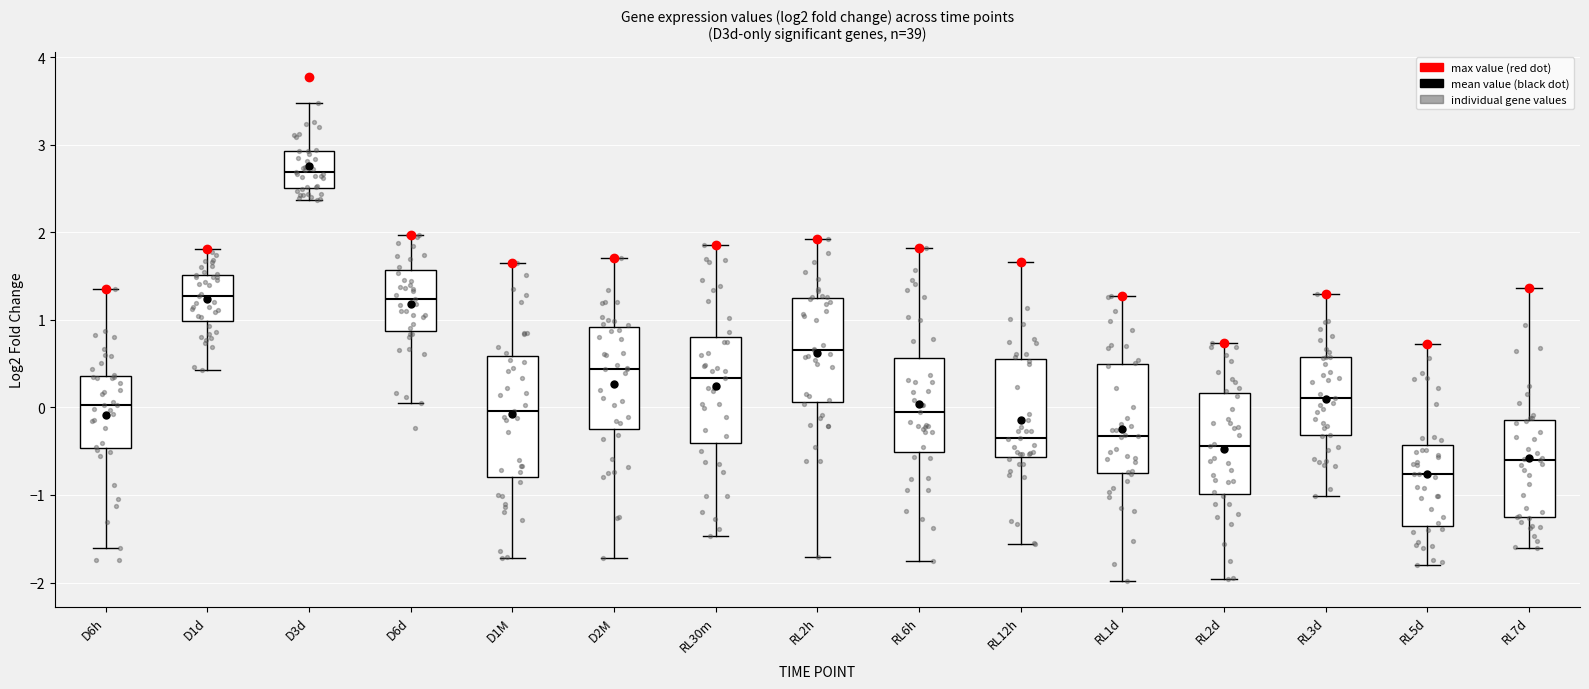

Which box is the tallest, from its lower edge to its upper edge?

D1M